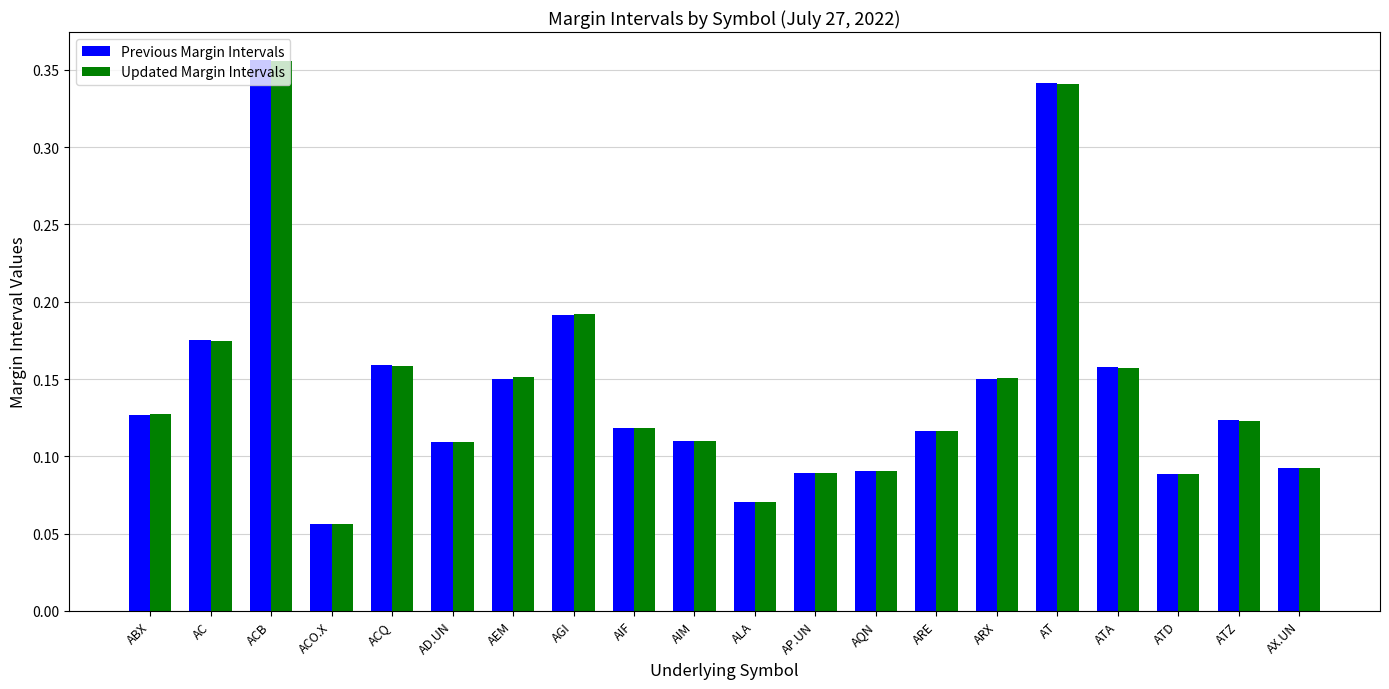

Which series has the largest range (max minus min)?

Previous Margin Intervals